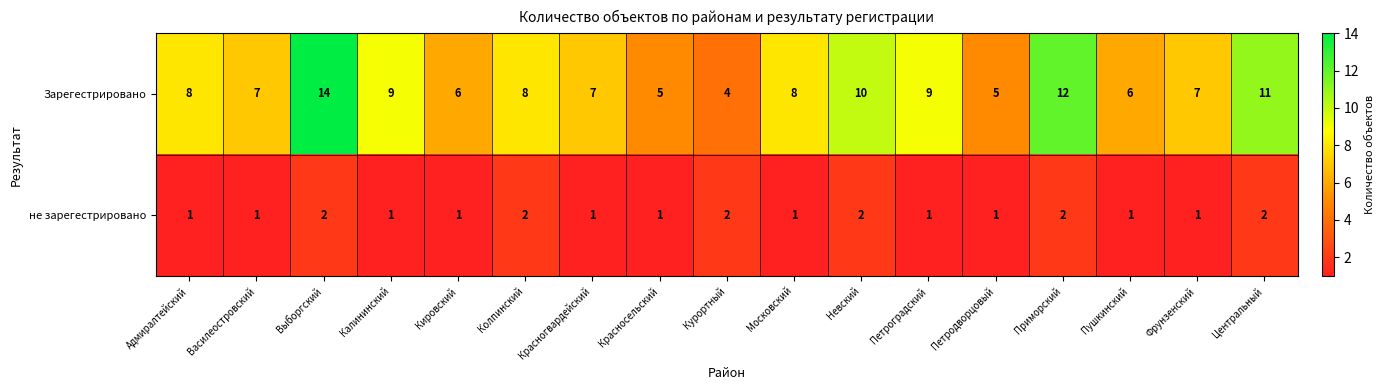

How many categories are shown in the chart?

17